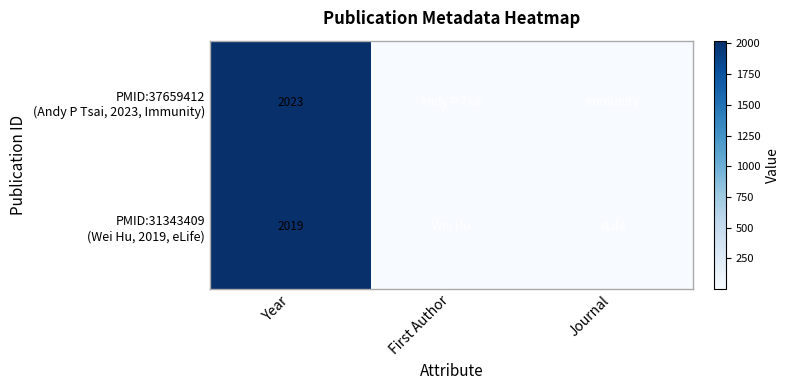

What is the difference between the highest and lowest values at Year?

4